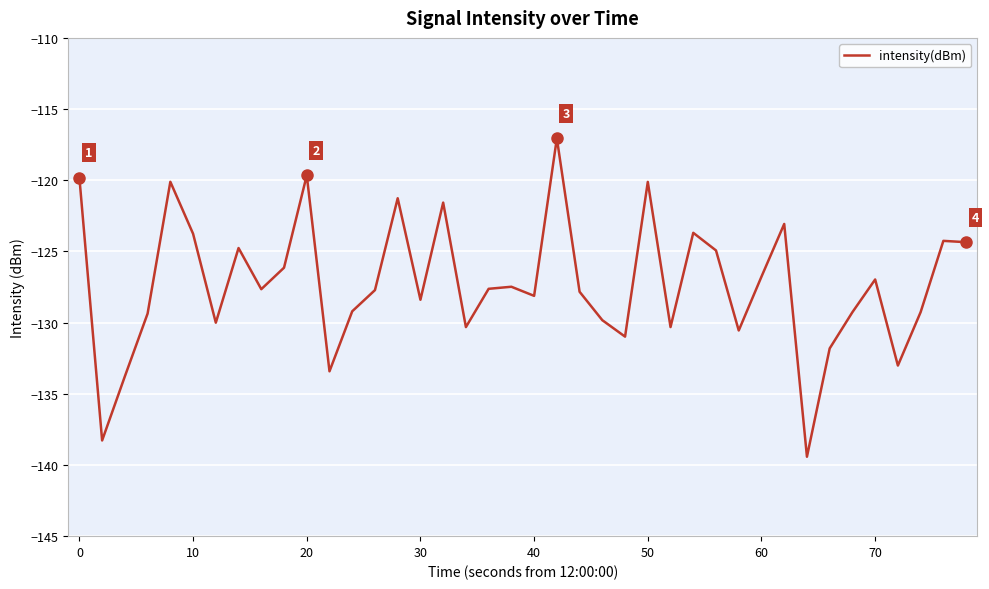

What is the average value?

-127.3